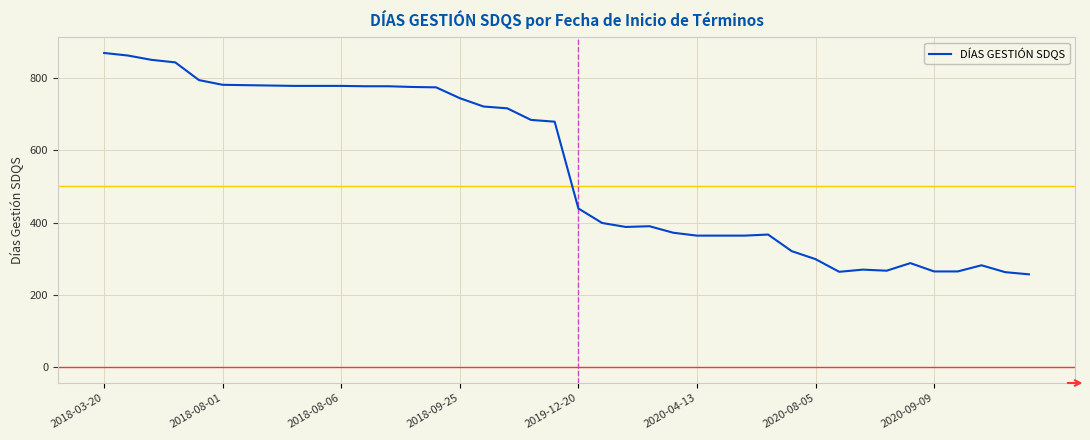

What is the difference between the maximum and minimum values?

612